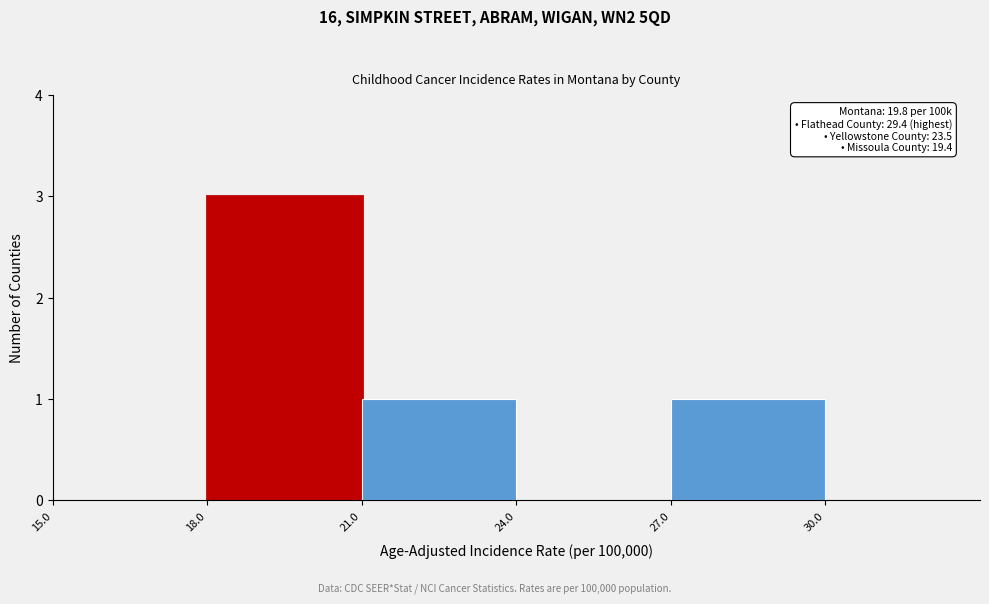

Over which range of the x-axis is the bar tallest?

18 to 21